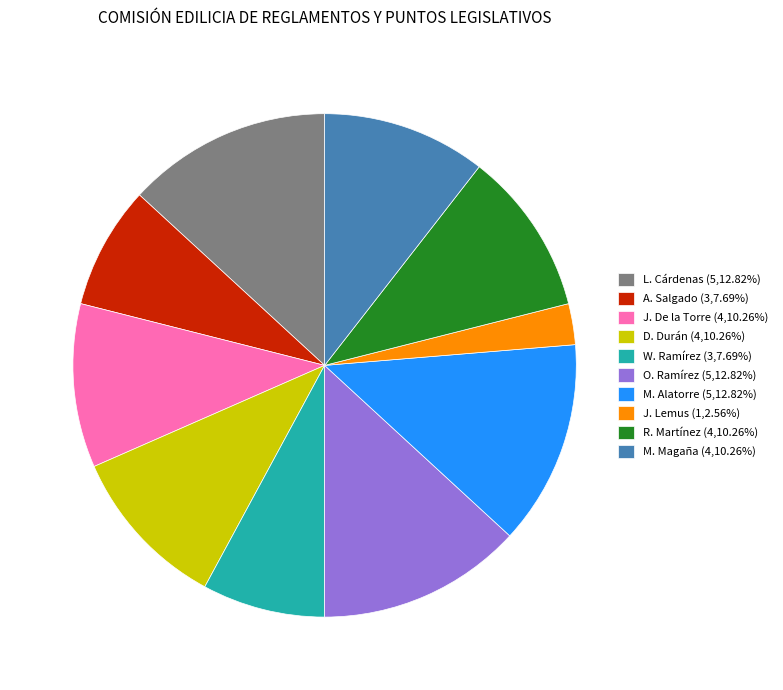

Is D. Durán (4,10.26%) the majority of the pie?

No